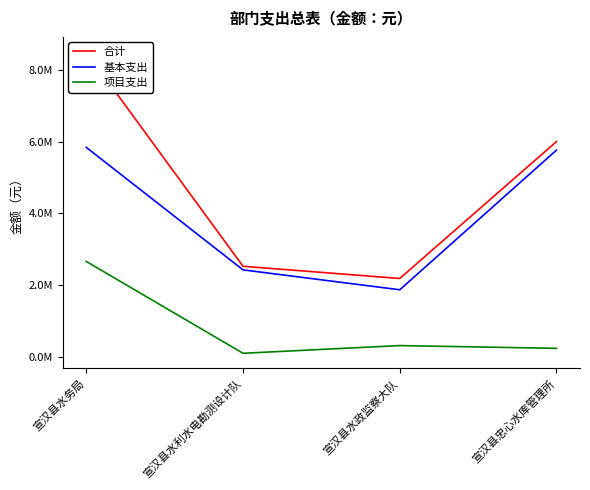

True or false: 基本支出 and 合计 intersect in this chart.

False